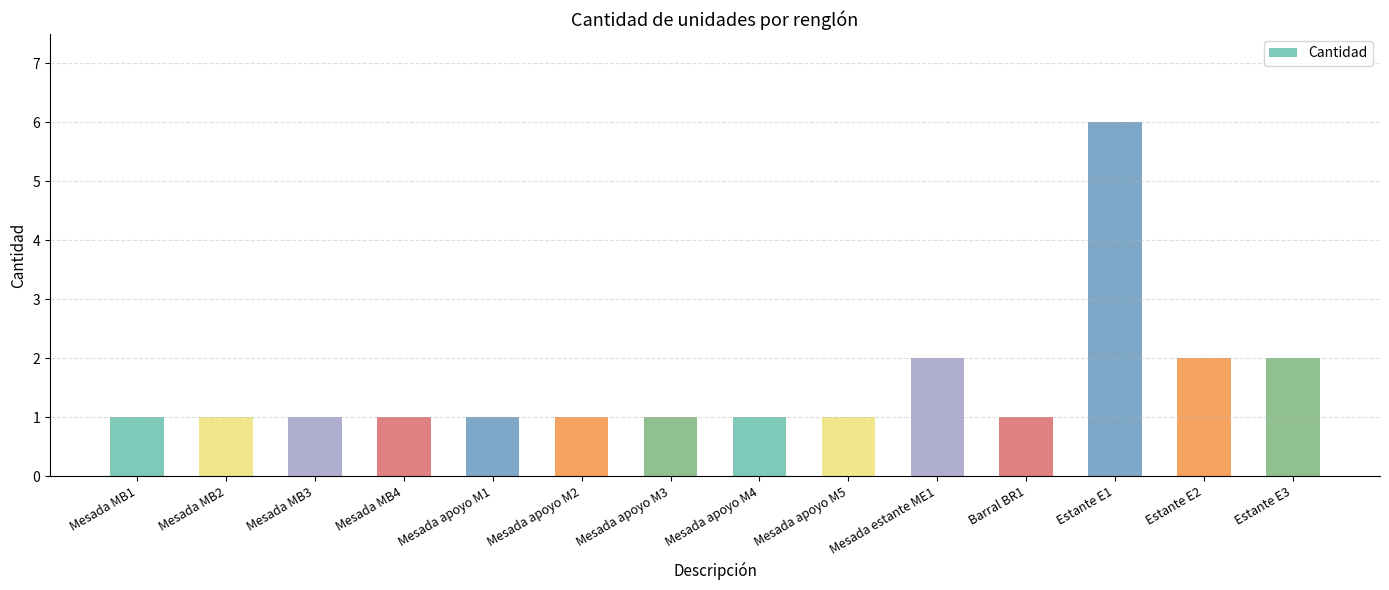

Reading right to left, transcribe all the data shown in this chart.

2	2	6	1	2	1	1	1	1	1	1	1	1	1